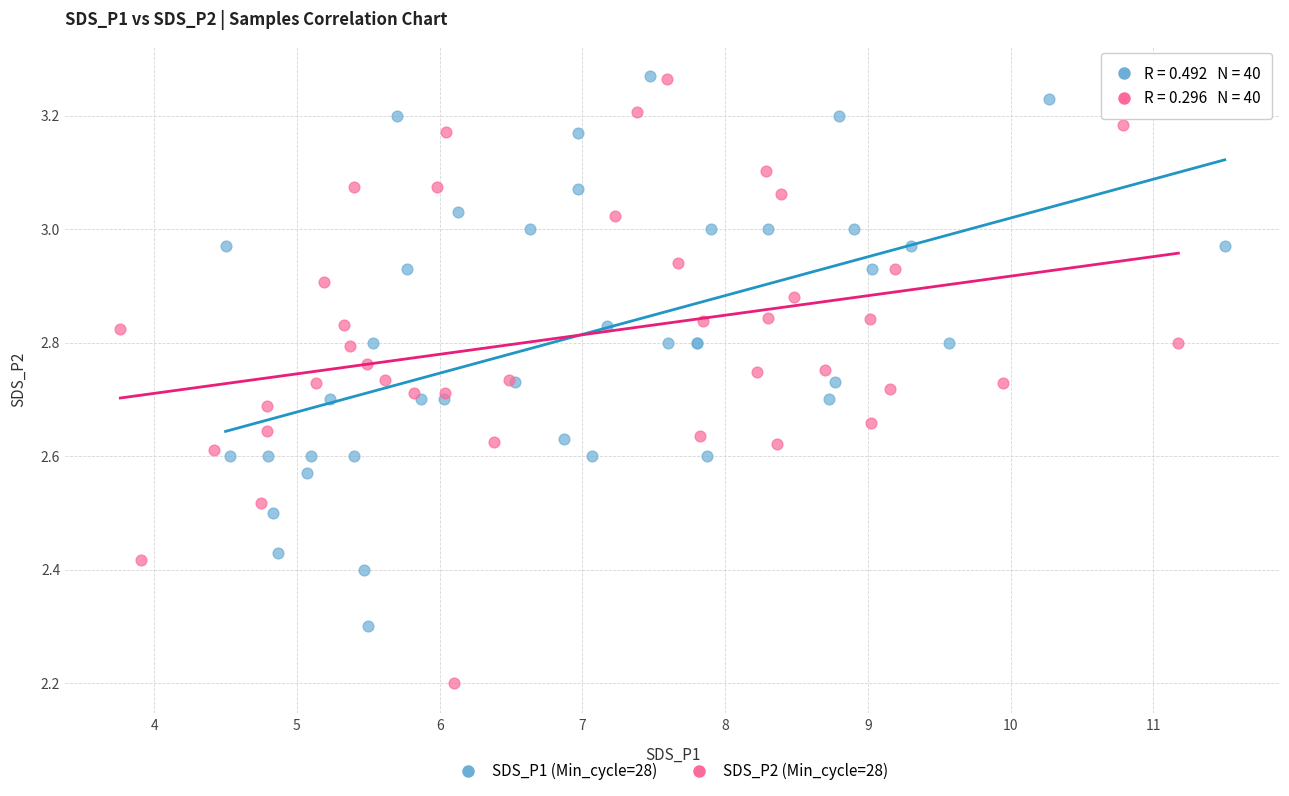

Which series contains the lowest Y value?

SDS_P2 (Min_cycle=28)